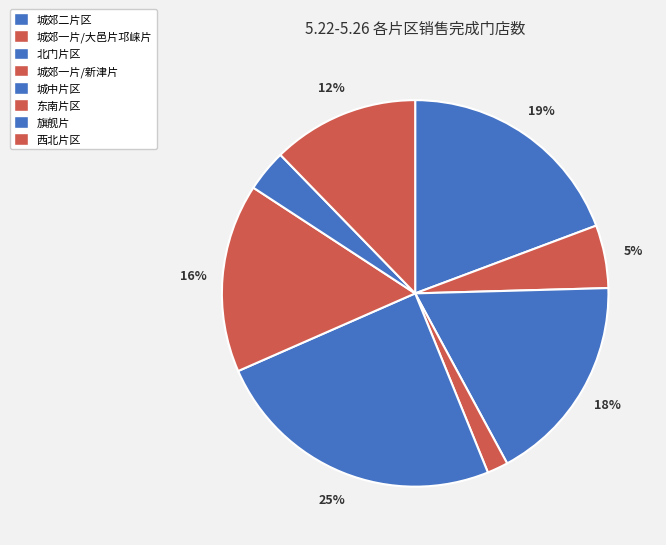

Count the number of slices in the pie.

8